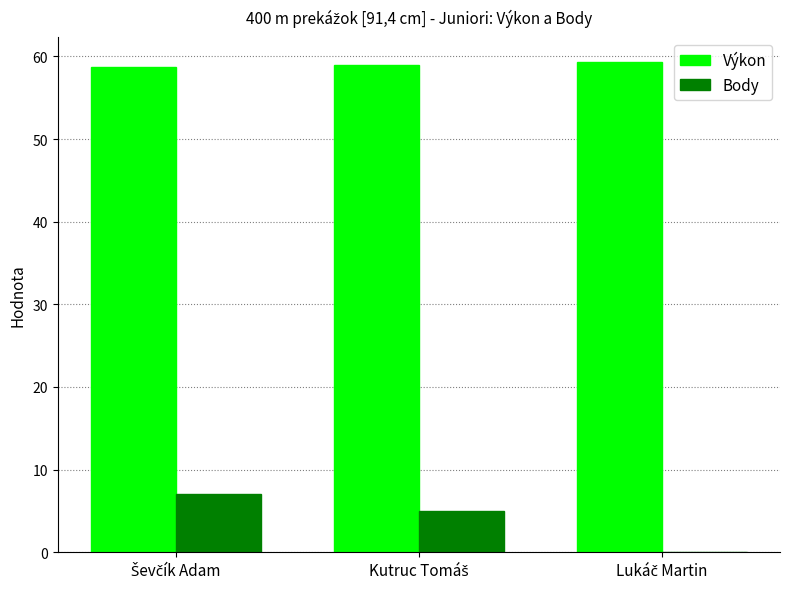

Which series has the largest total across all categories?

Výkon